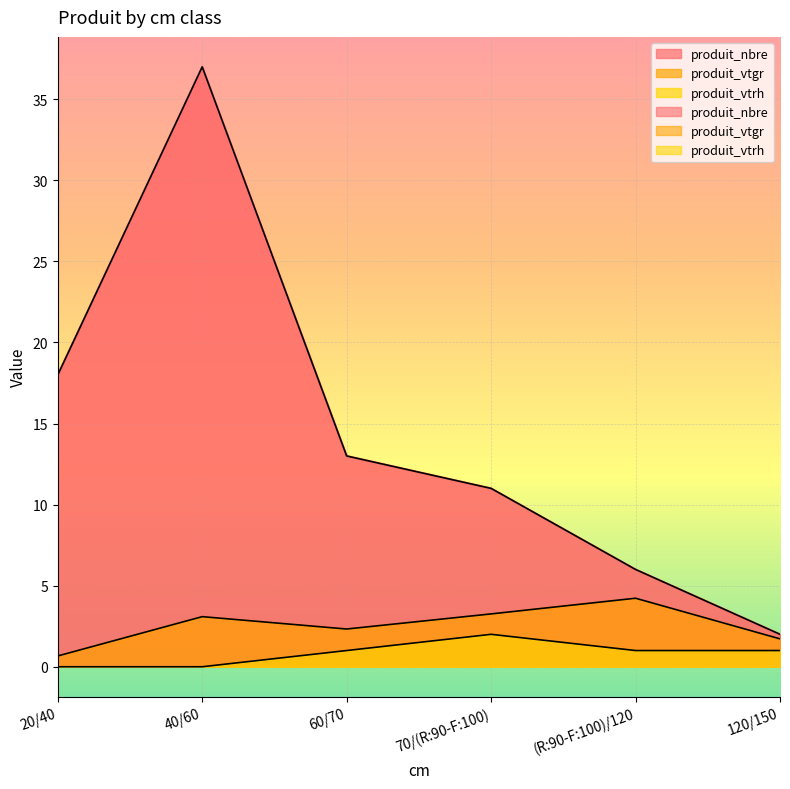

What position from the right is (R:90-F:100)/120?

2